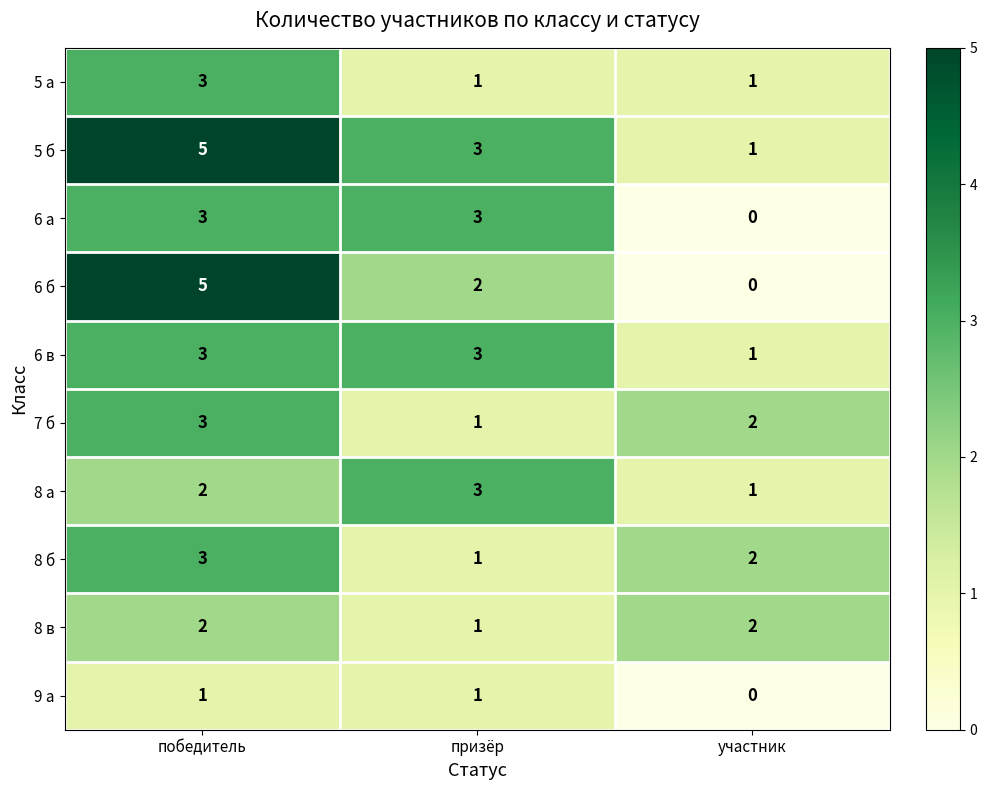

Between призёр and участник, which series saw the biggest shift?

6 а